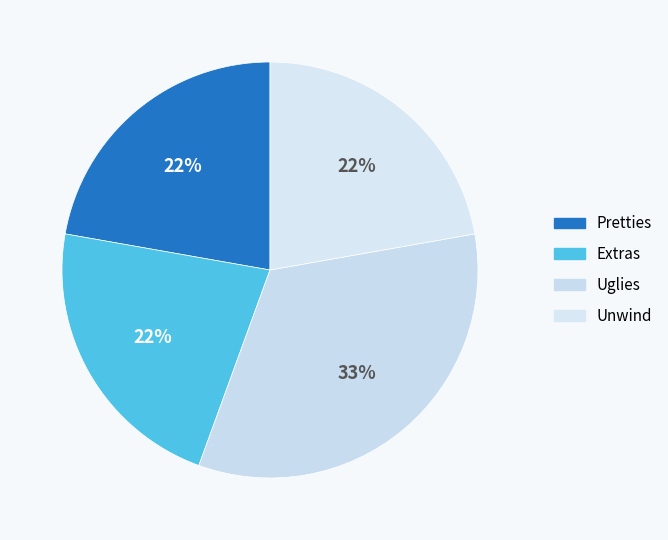

How many slices are in this pie chart?

4